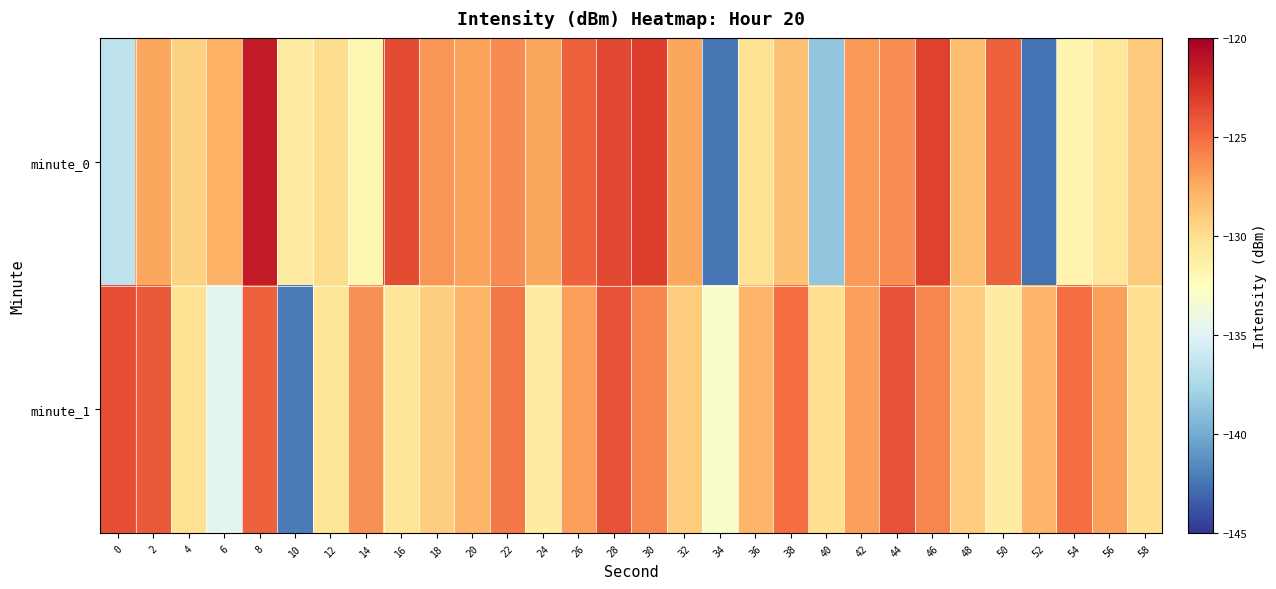

What is the maximum value shown in the chart?

-121.5